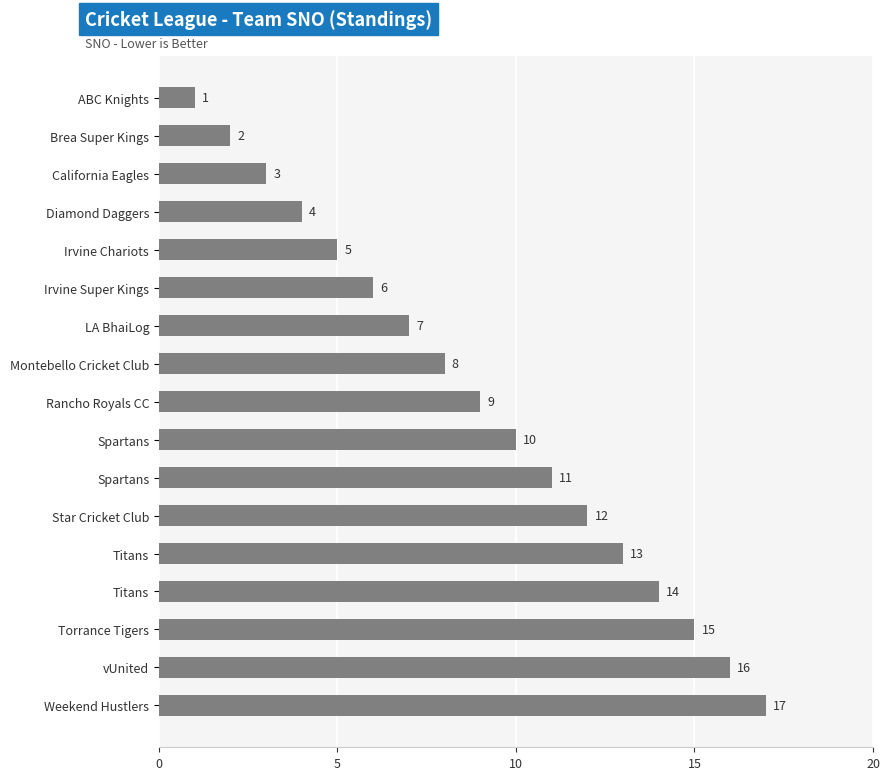

Count the number of categories in the chart.

17